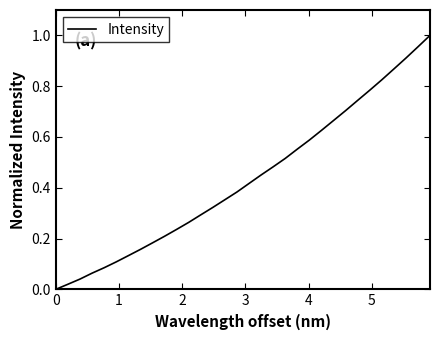

Reading left to right, transcribe all the data shown in this chart.

0.0	0.0	0.0	0.1	0.1	0.1	0.1	0.2	0.2	0.2	0.2	0.3	0.3	0.3	0.4	0.4	0.4	0.5	0.5	0.5	0.6	0.6	0.6	0.7	0.7	0.7	0.8	0.8	0.9	0.9	1.0	1.0